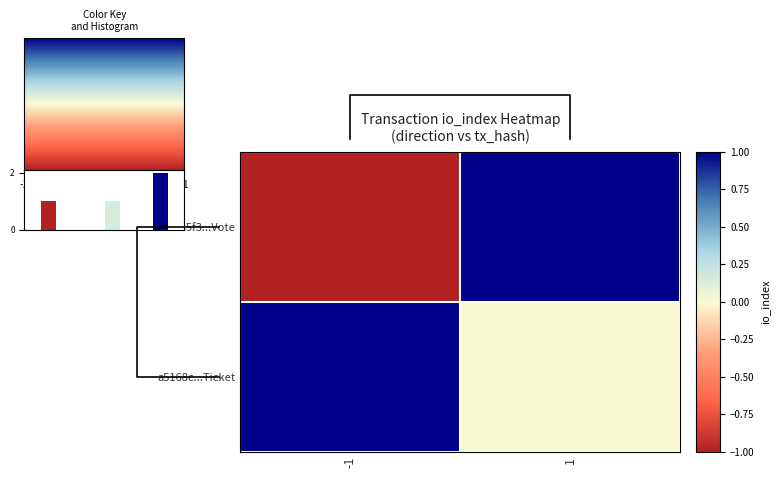

Count the number of data series in this chart.

2